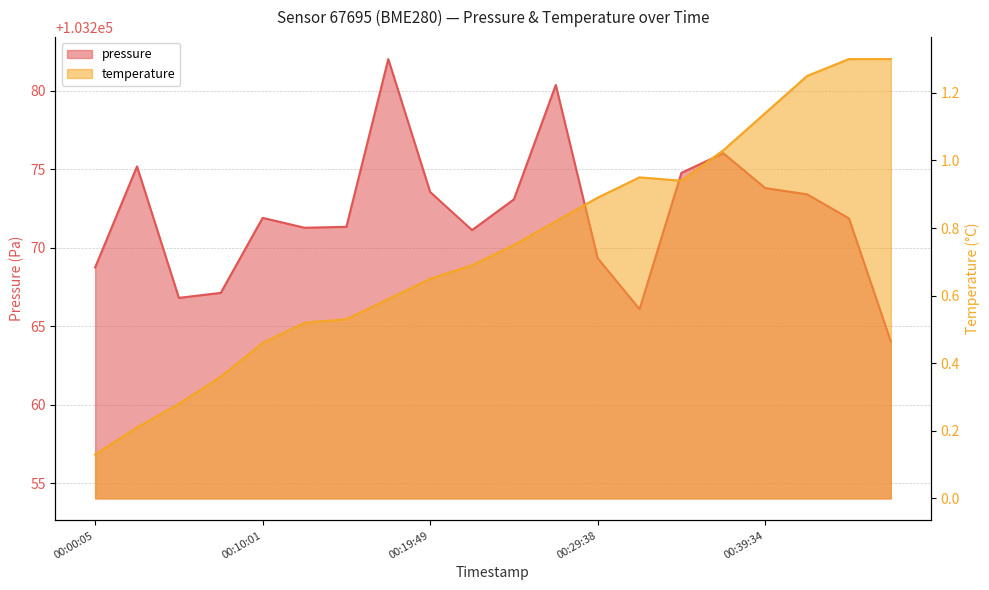

The temperature series shows 1.1 at 00:39:34. True or false?

True